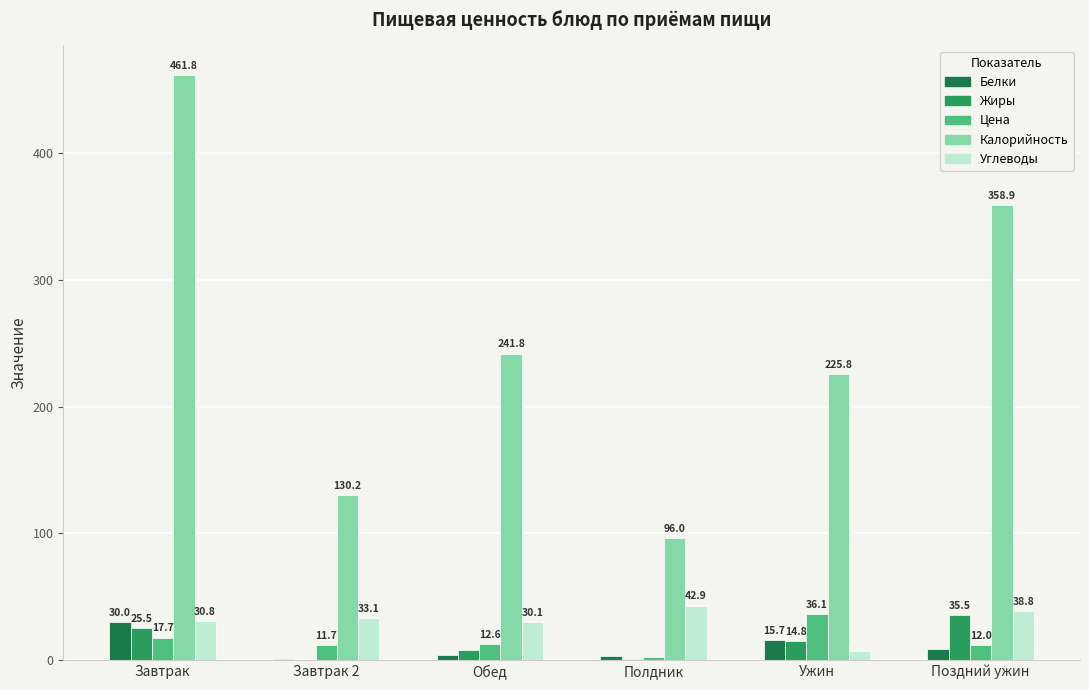

Which category has the highest value in the Жиры series?

Поздний ужин